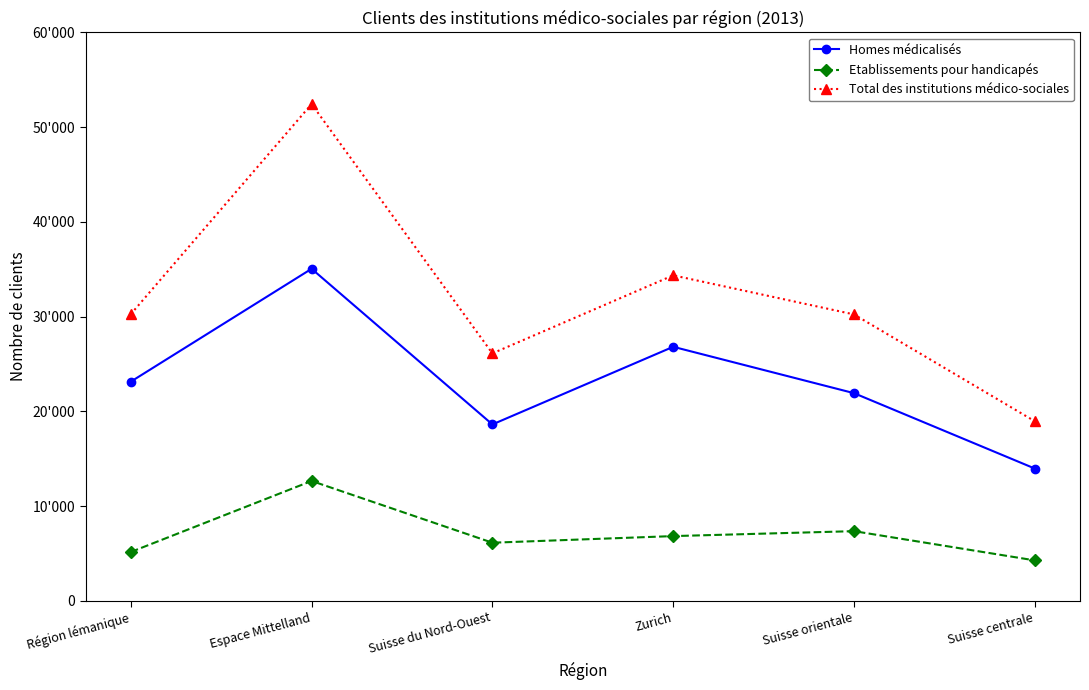

What are all the series names shown in the legend?

Homes médicalisés, Etablissements pour handicapés, Total des institutions médico-sociales